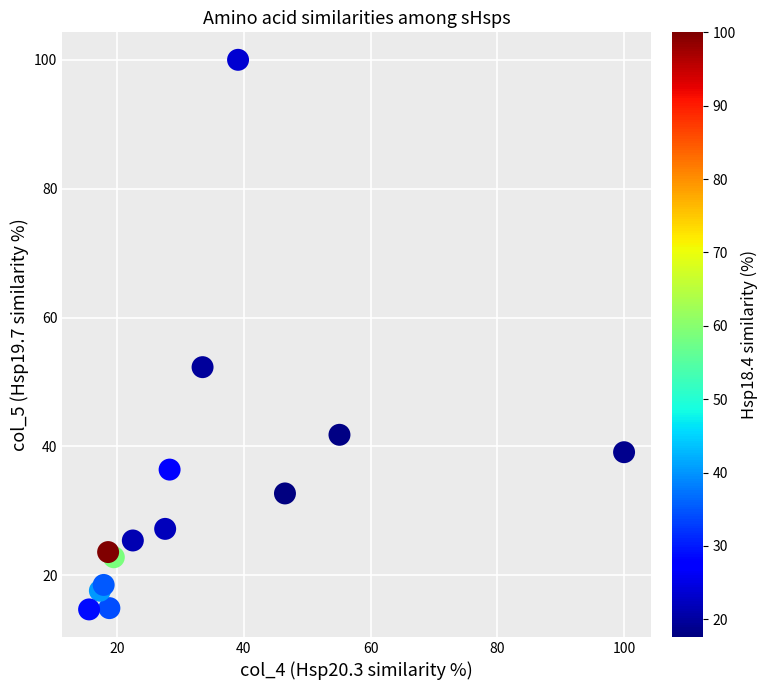

What Y value in the scatter plot is closest to 57?

52.3